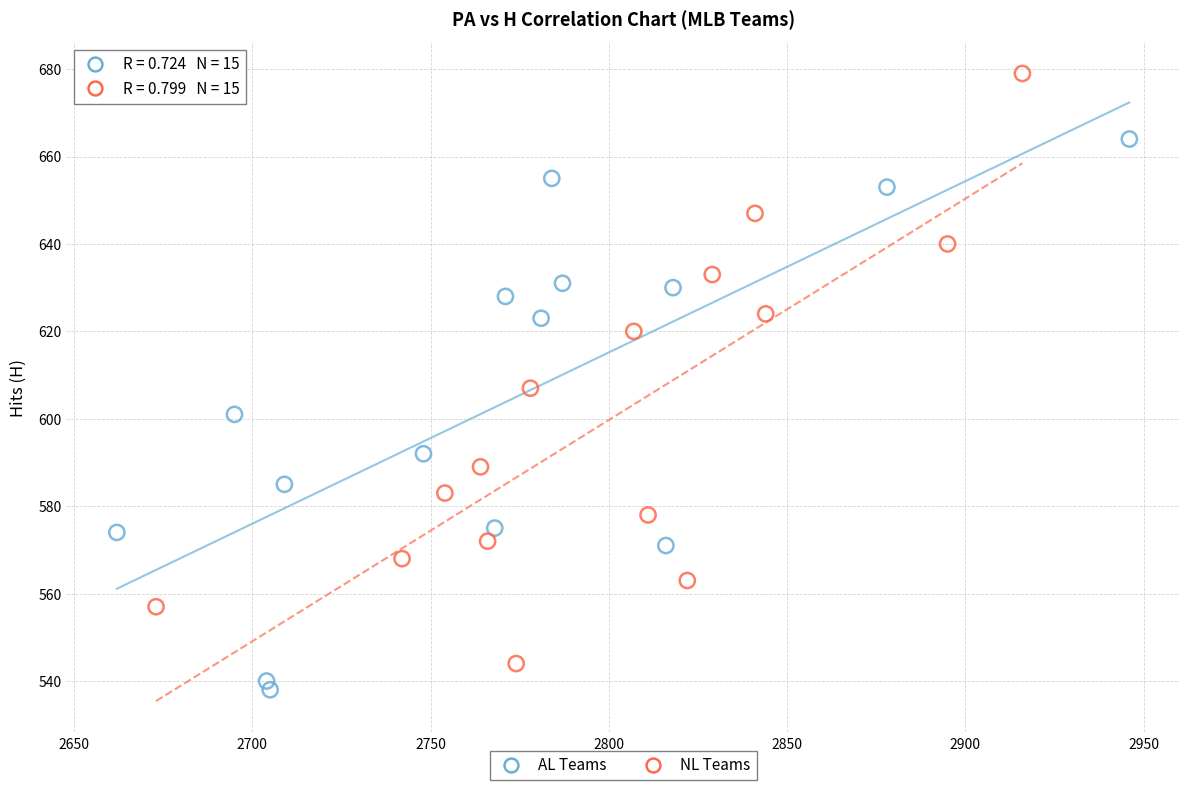

Which series contains the lowest Y value?

AL Teams